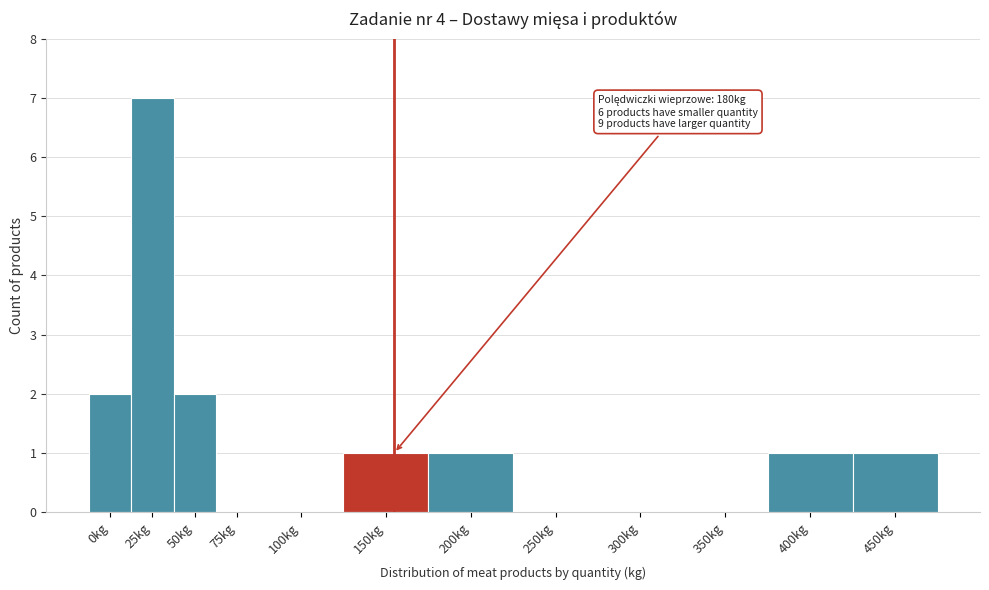

Reading left to right, transcribe all the data shown in this chart.

0kg=2	25kg=7	50kg=2	75kg=0	100kg=0	150kg=1	200kg=1	250kg=0	300kg=0	350kg=0	400kg=1	450kg=1